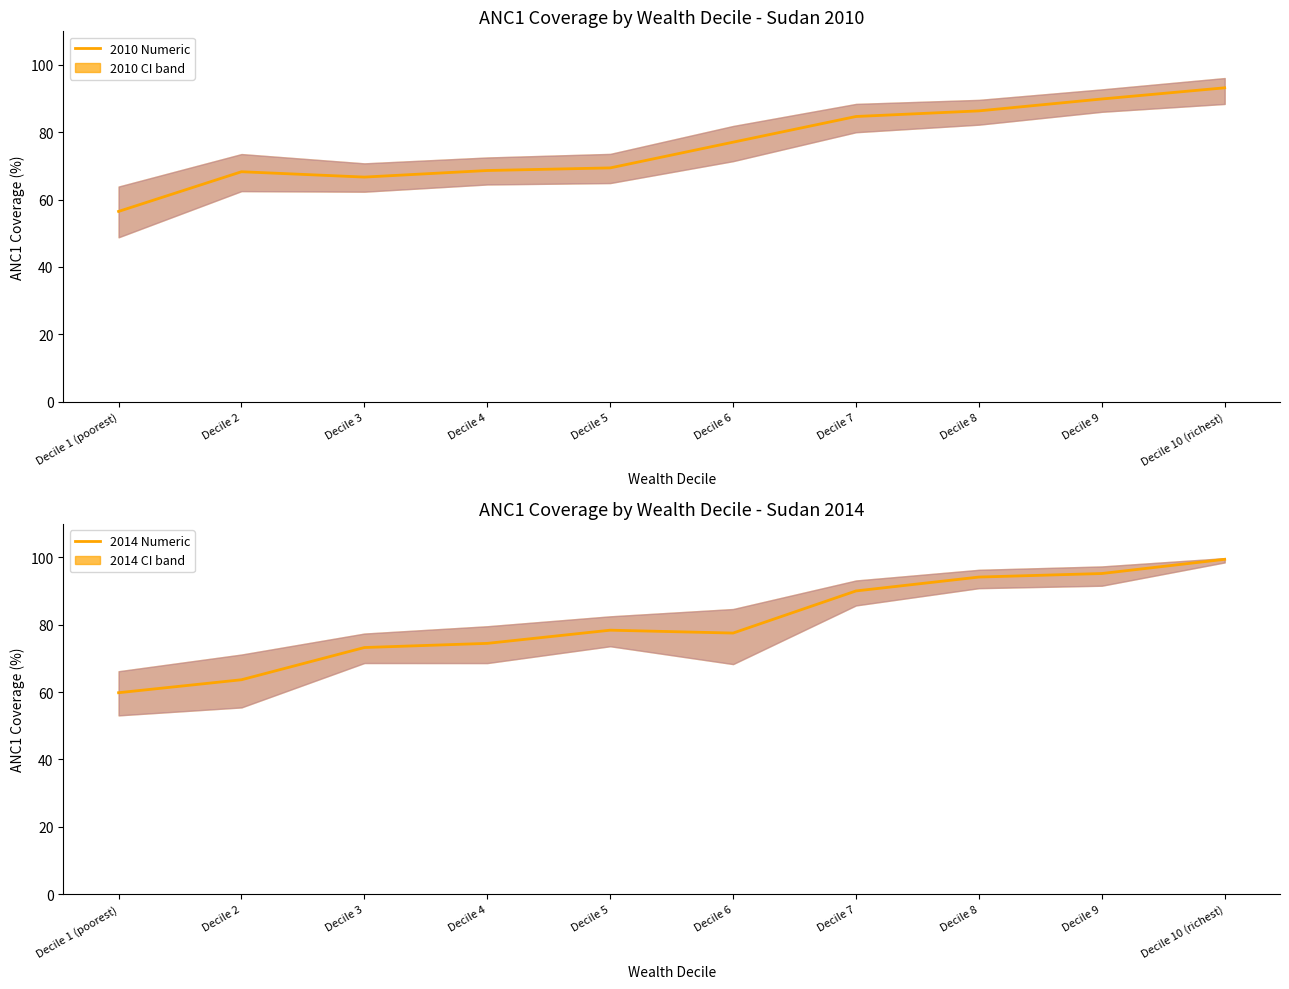

At which label does 2010 Numeric reach its minimum?

Decile 1 (poorest)